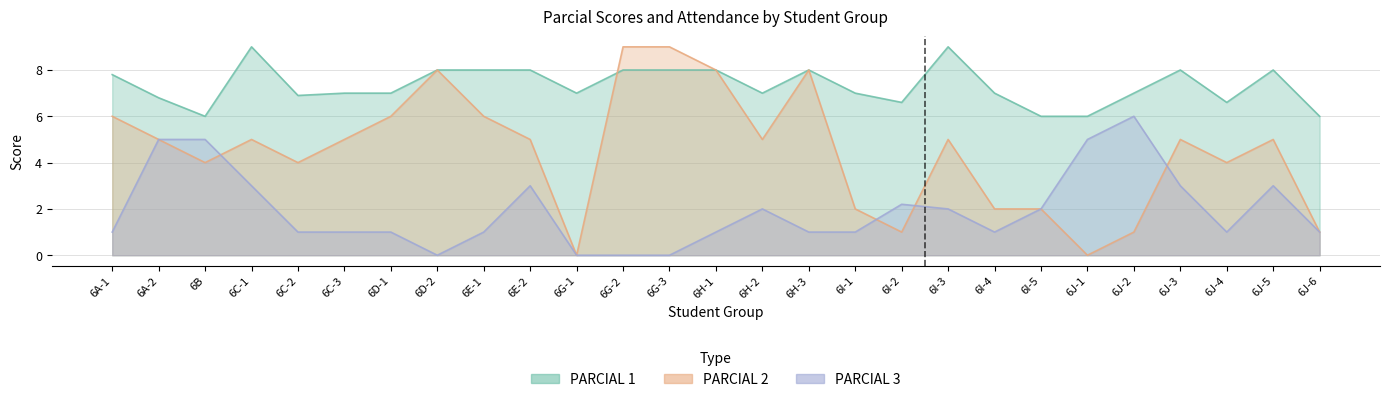

At 6I-5, list the series in order from smallest to largest.

PARCIAL 2, PARCIAL 3, PARCIAL 1